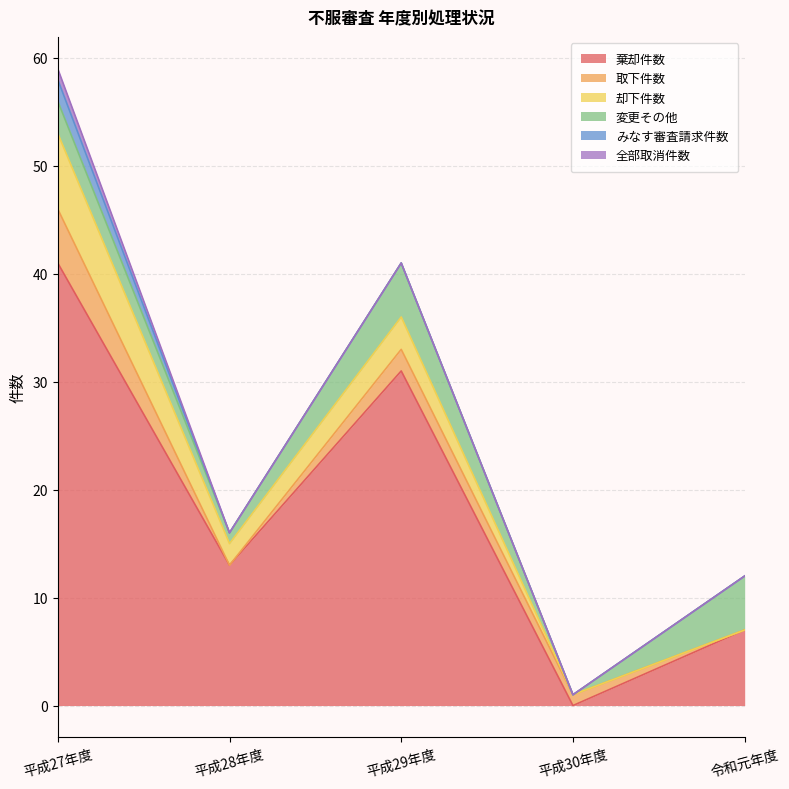

Between 平成28年度 and 令和元年度, which series saw the biggest shift?

棄却件数